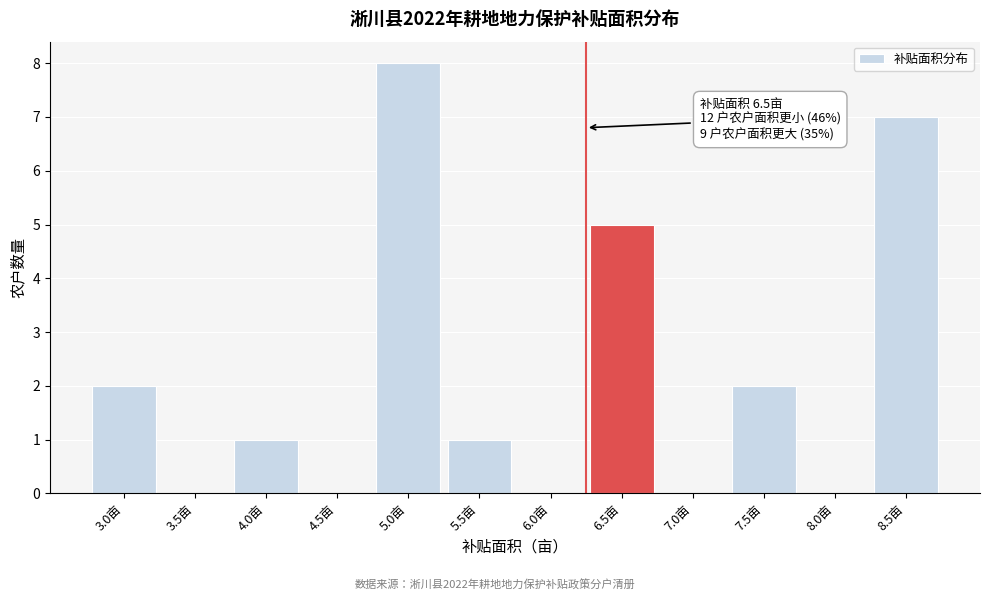

Reading left to right, extract all data points from this chart.

3.0亩=2	3.5亩=0	4.0亩=1	4.5亩=0	5.0亩=8	5.5亩=1	6.0亩=0	6.5亩=5	7.0亩=0	7.5亩=2	8.0亩=0	8.5亩=7